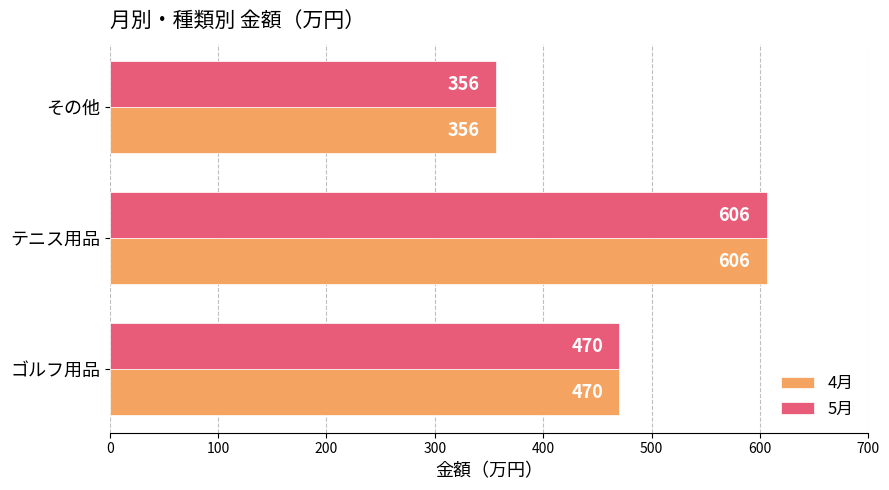

What is the approximate value of 5月 at ゴルフ用品?

470